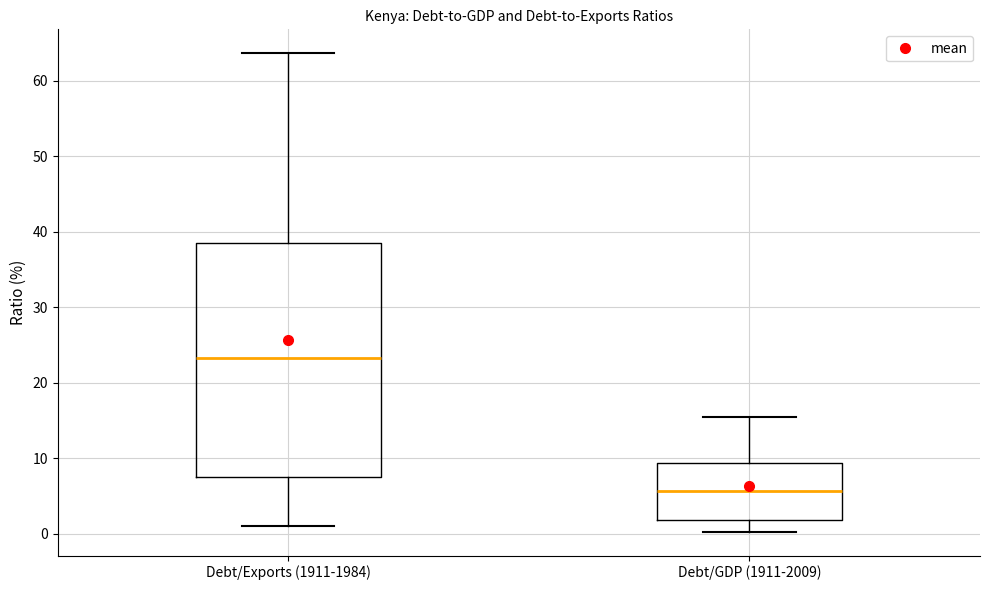

Reading left to right, transcribe this box plot: for each box, give where its median line is, the range the box spans, and where its two whiskers end, as read against the y-axis. The values are not printed on the chart, so give them approximately, as read against the axis.

Debt/Exports (1911-1984): median 23, box 8 to 38, whiskers 1 to 64
Debt/GDP (1911-2009): median 6, box 2 to 9, whiskers 0 to 15